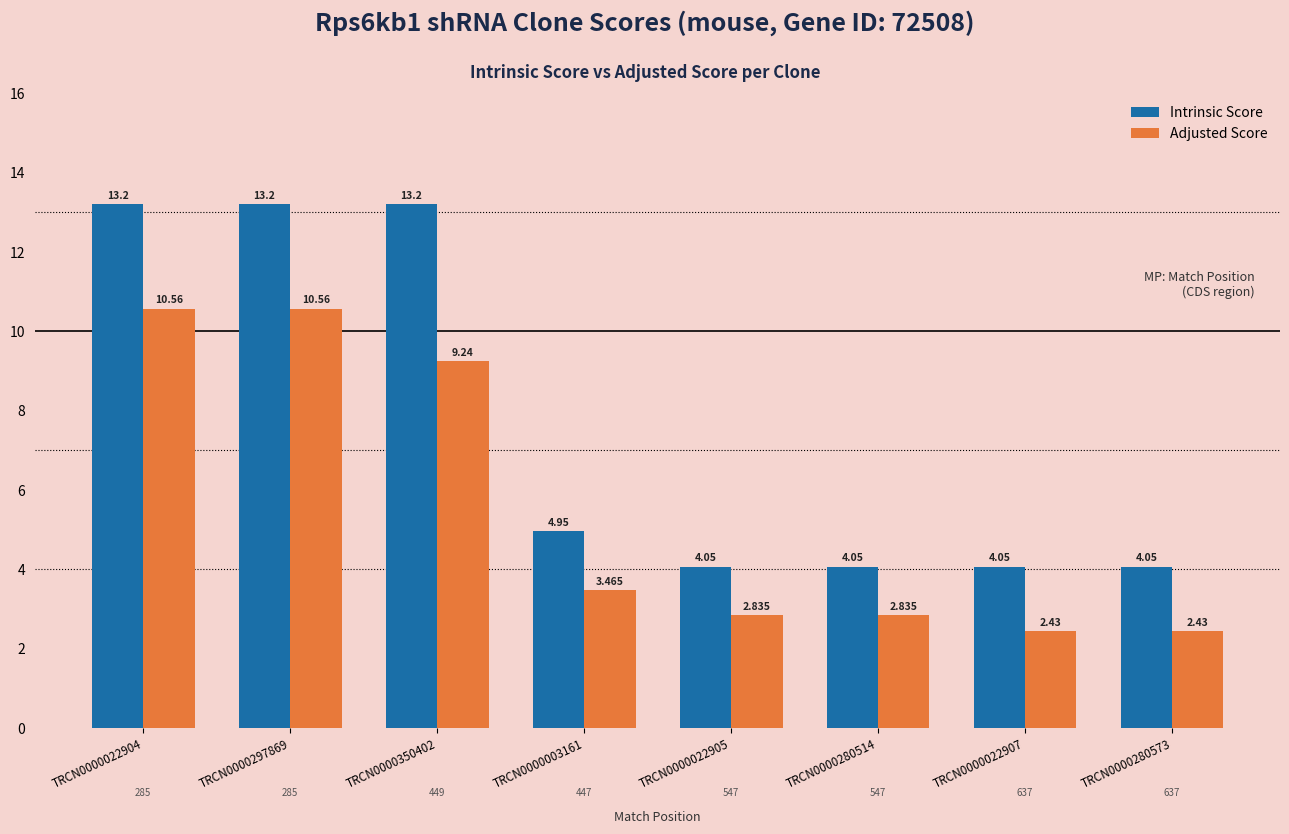

What is the maximum value shown in the chart?

13.2